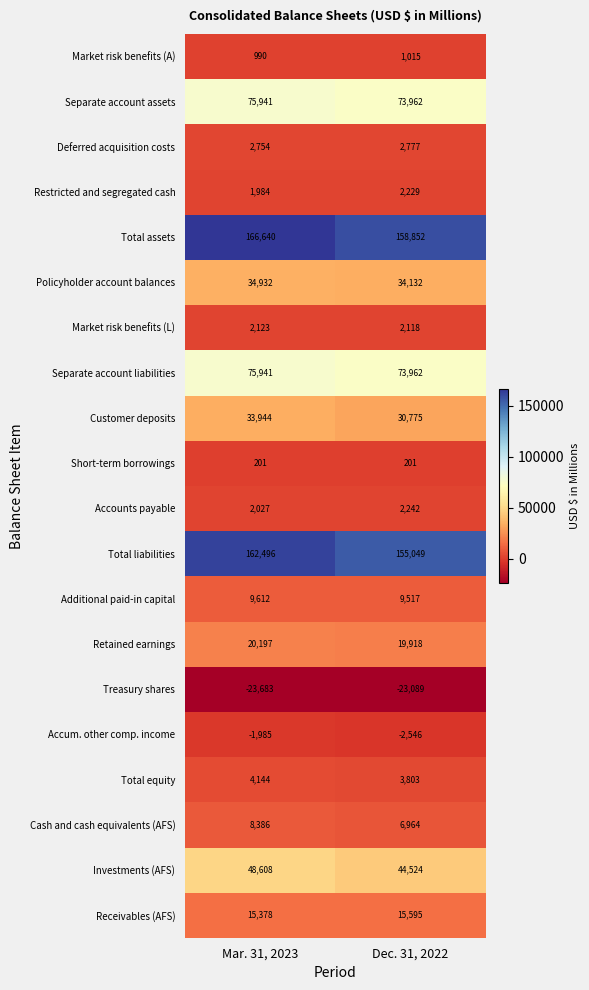

What is the difference between the Investments (AFS) values at Dec. 31, 2022 and Mar. 31, 2023?

4084